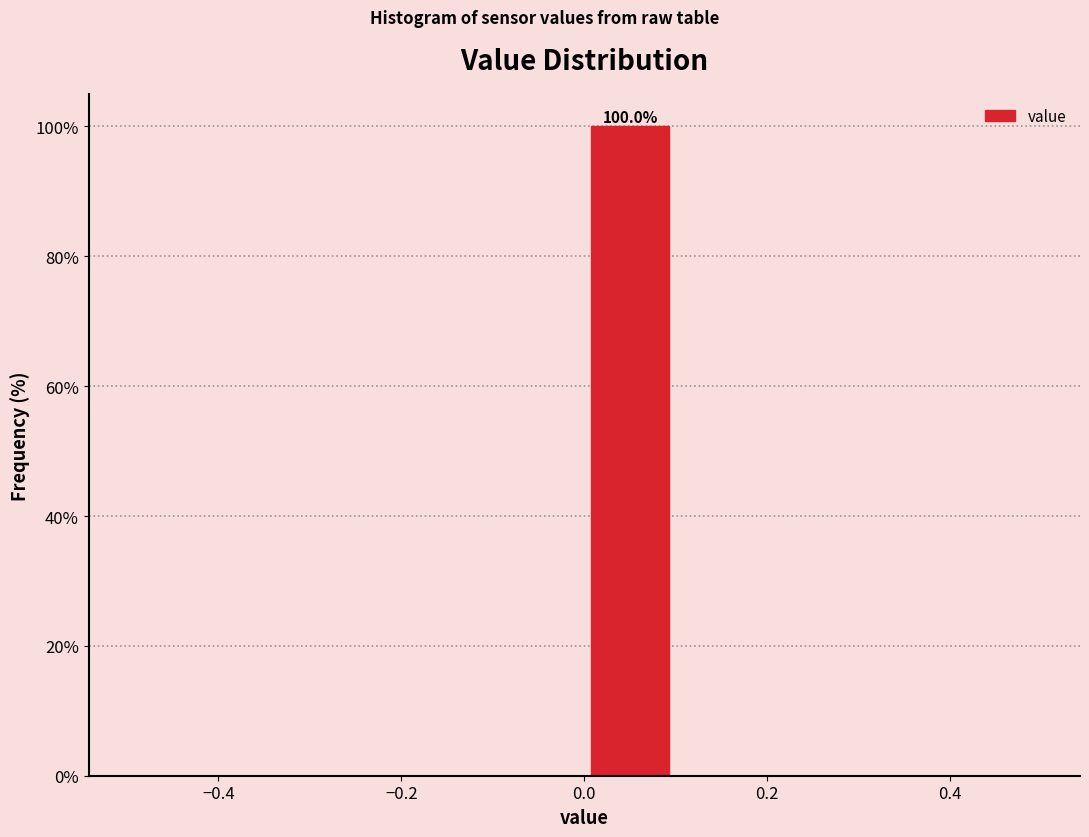

Over which range of the x-axis is the bar tallest?

0.0 to 0.1